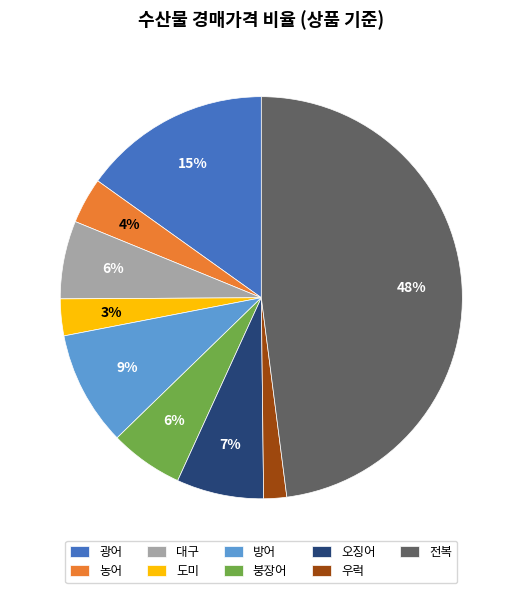

To the nearest percent, what is the difference between the largest and smallest slice percentages?

46%